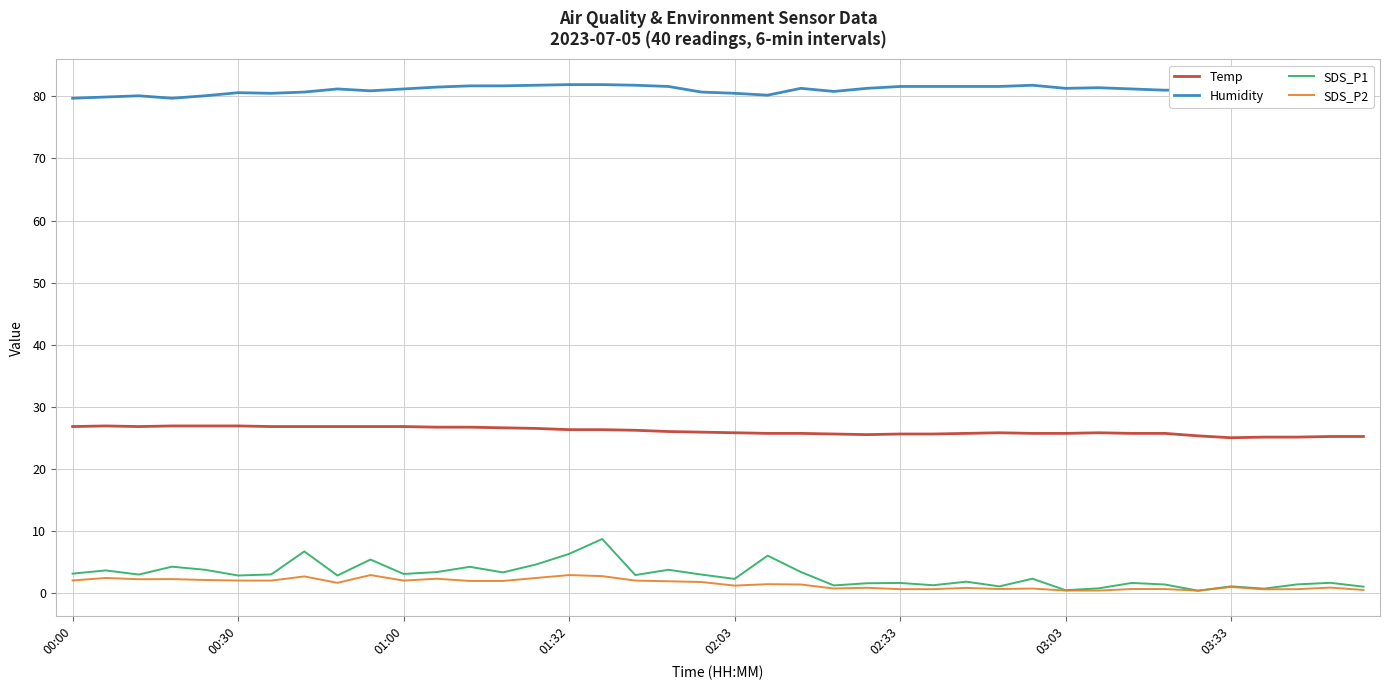

Which series has the largest range (max minus min)?

SDS_P1